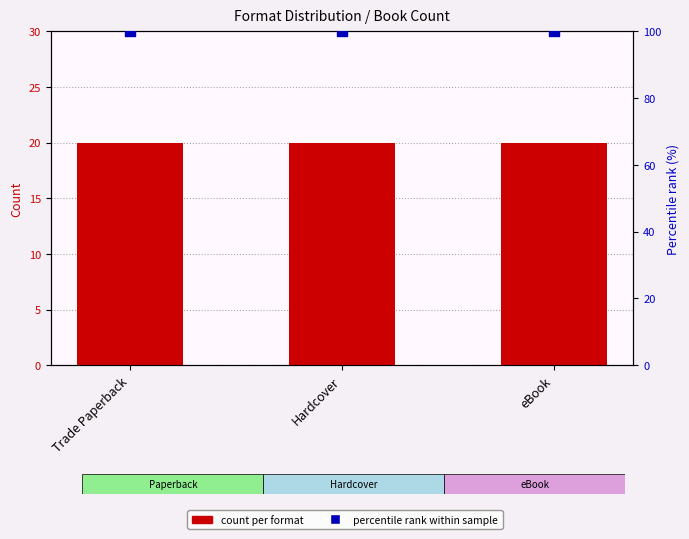

At how many categories does at least one series exceed 29?

3